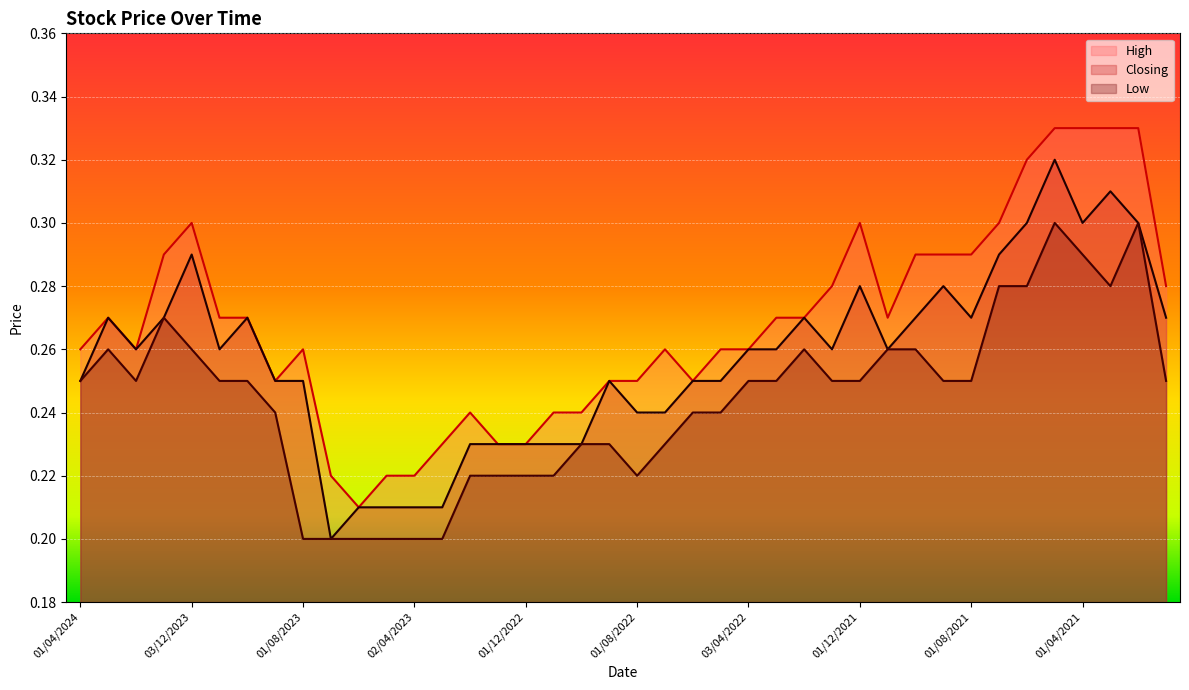

True or false: Closing and Low intersect in this chart.

False